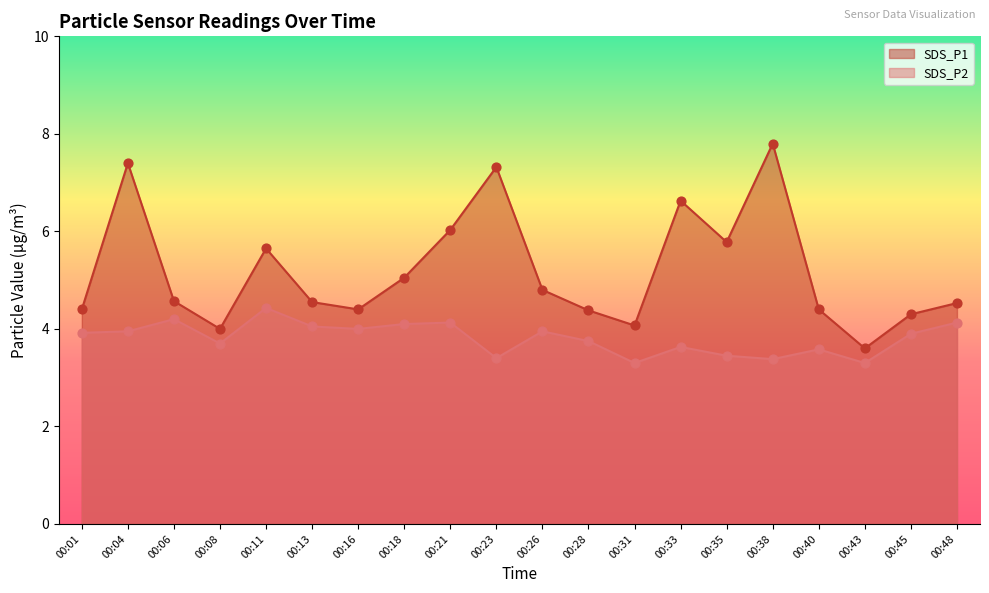

What is the total value across all series at 00:08?

7.7